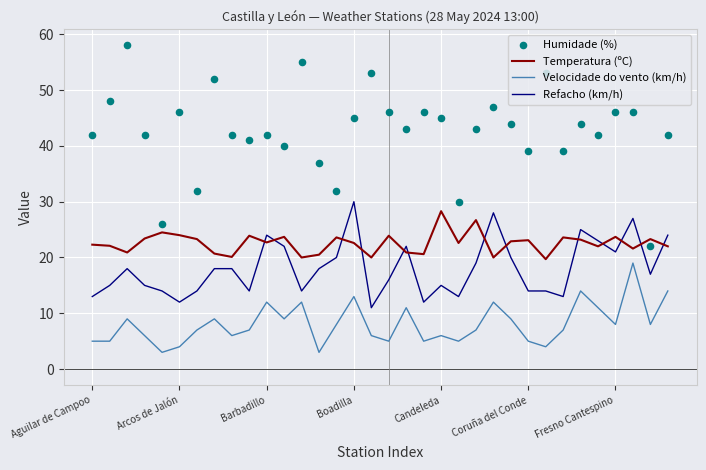

Which series contains the highest Y value?

Humidade (%)